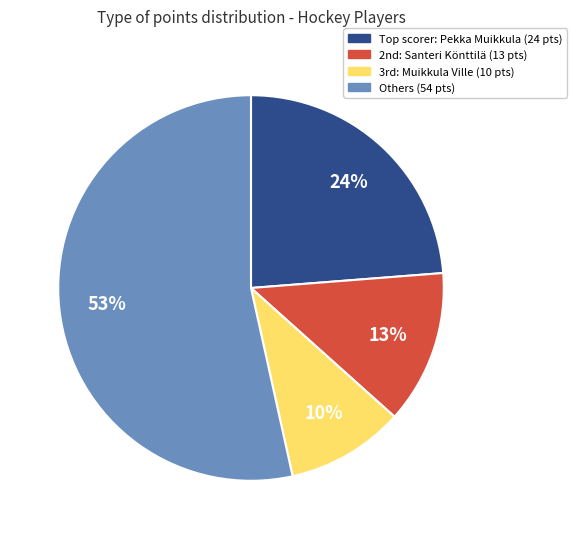

Does any single category account for the majority?

Yes